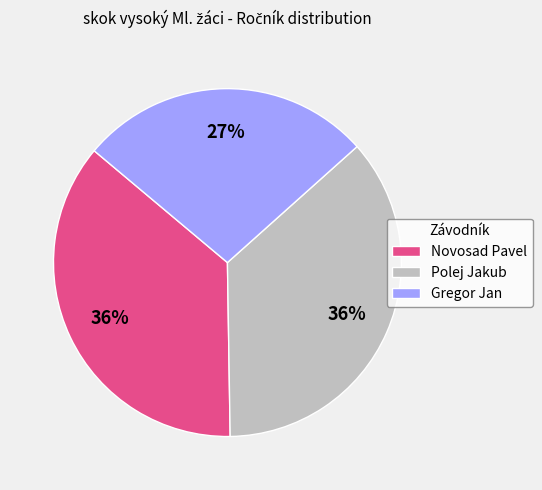

How many segments does this pie chart have?

3